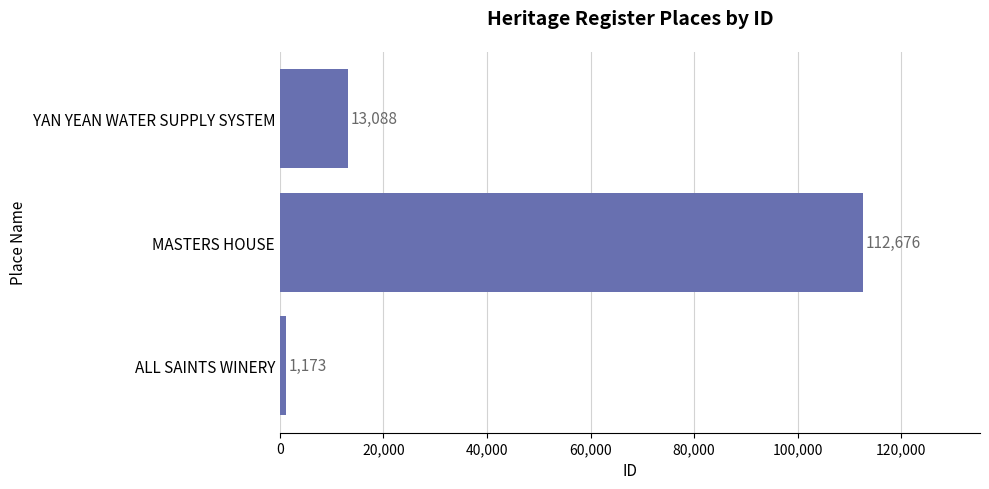

The chart shows a value of 112676 at MASTERS HOUSE. True or false?

True